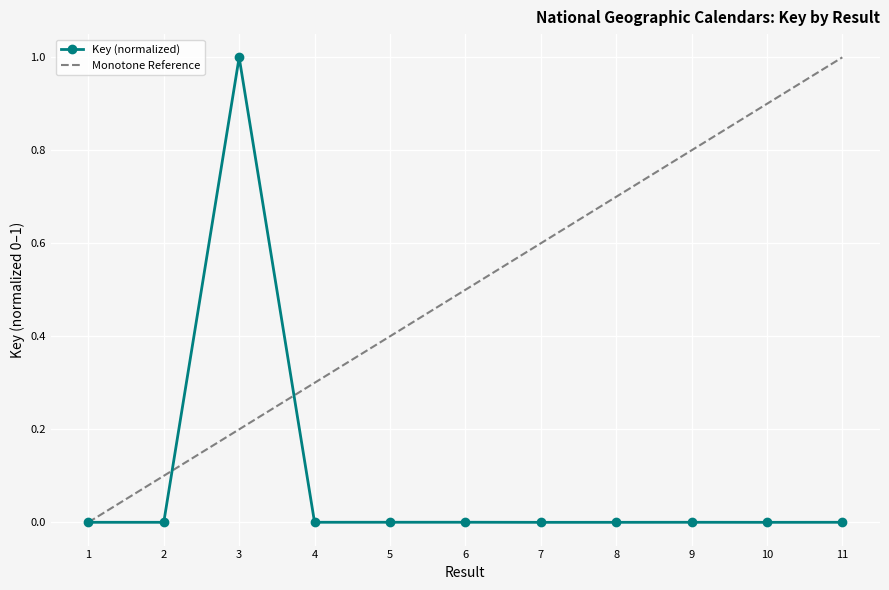

At which category does Key (normalized) reach its first local peak?

3